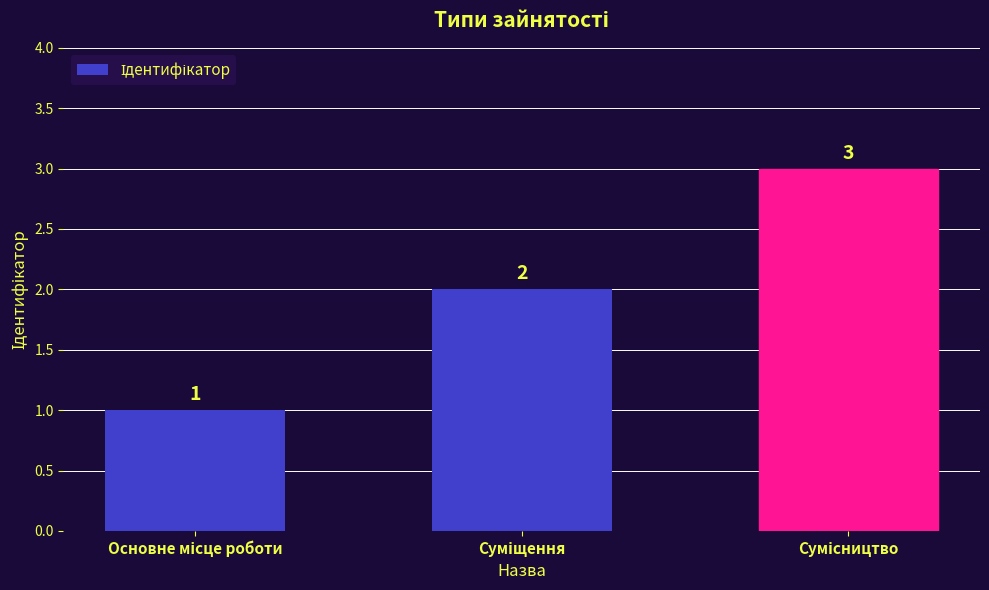

What is the value of the 2nd bar from the left?

2